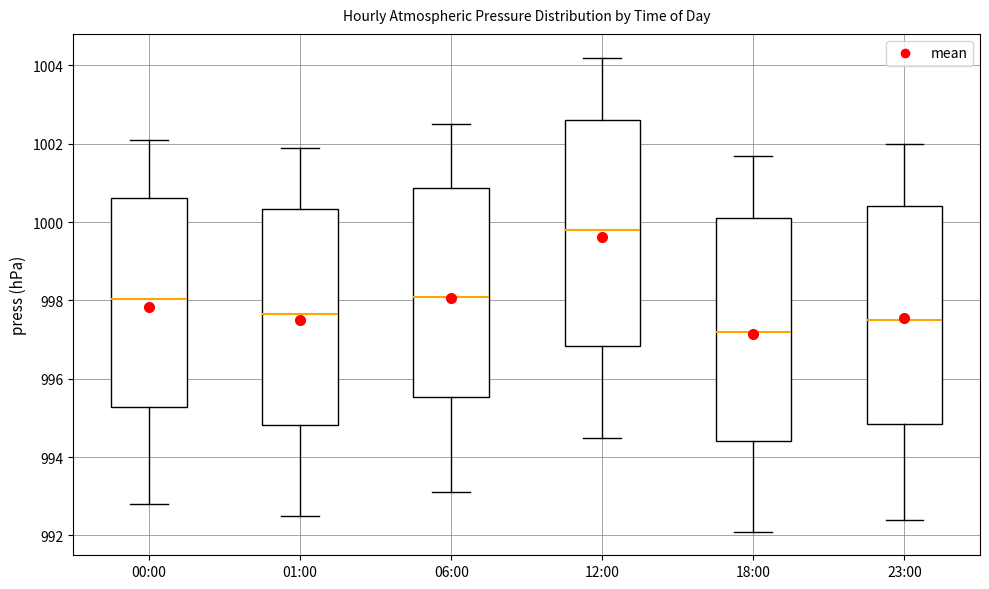

Where does the upper whisker of the box for 12:00 end on the y-axis? The values are not printed on the chart, so give them approximately, as read against the axis.

1004.2